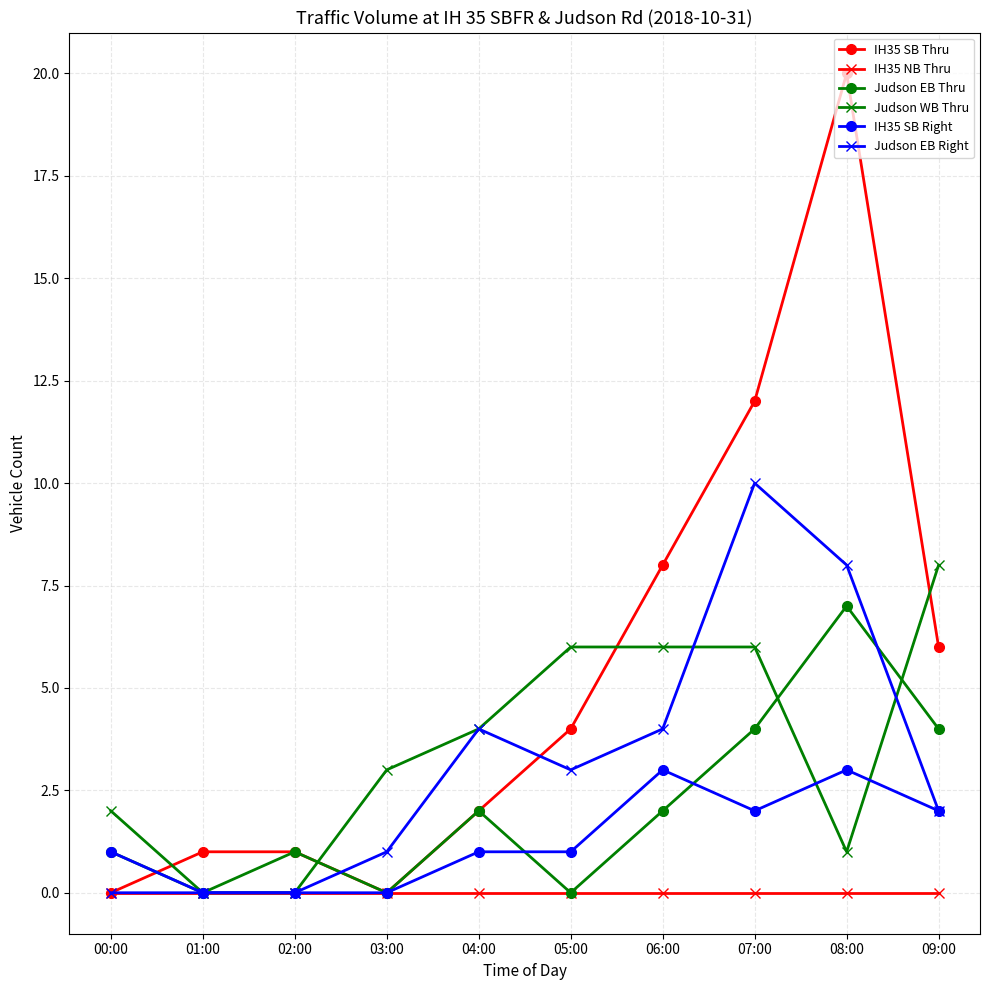

Which category has the highest value in the Judson EB Thru series?

08:00